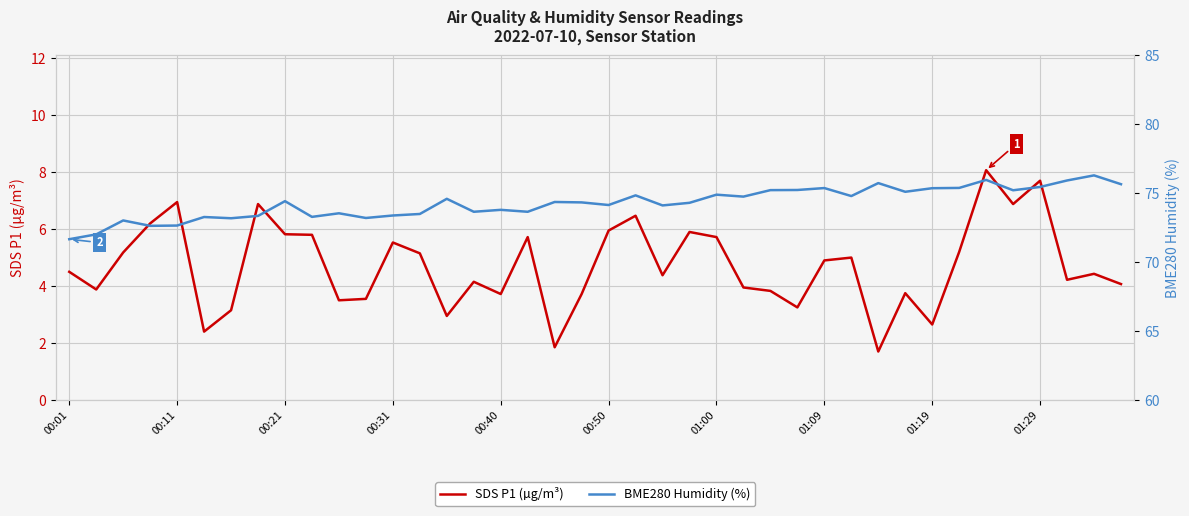

True or false: BME280 Humidity (%) has a value of 75.4 at 01:09.

True